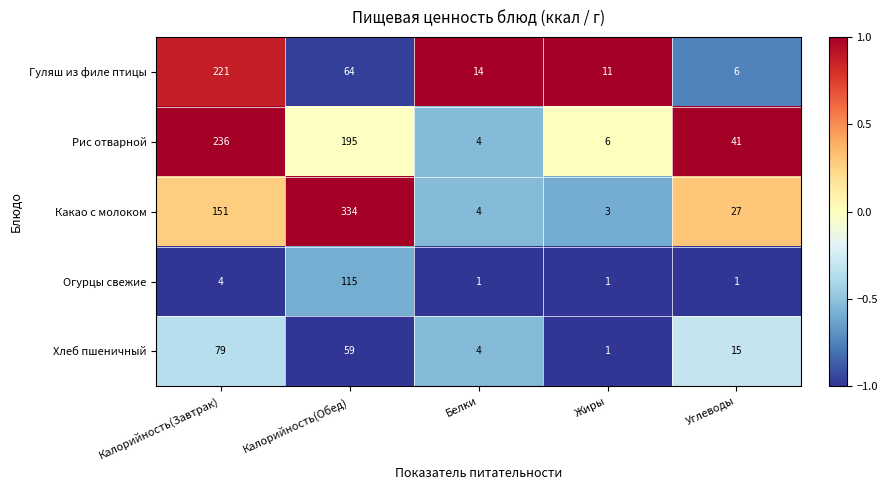

Reading left to right, transcribe all the data shown in this chart.

Гуляш из филе птицы: 221	64	14	11	6
Рис отварной: 236	195	4	6	41
Какао с молоком: 151	334	4	3	27
Огурцы свежие: 4	115	1	1	1
Хлеб пшеничный: 79	59	4	1	15